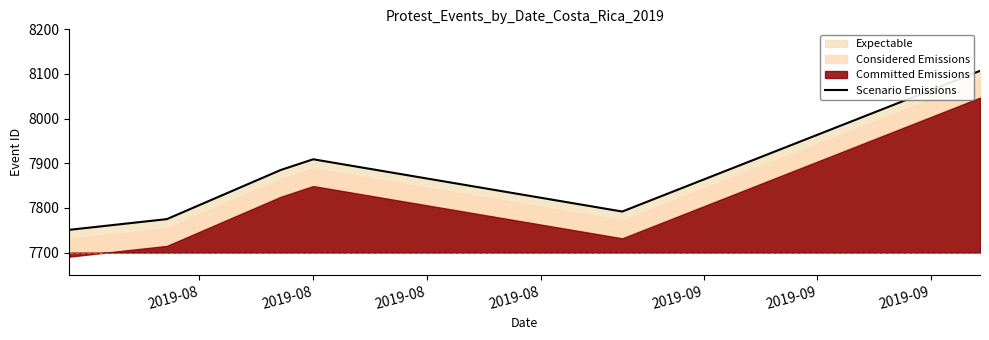

What is the sum of the values at 2019-08 and 2019-08?

15636